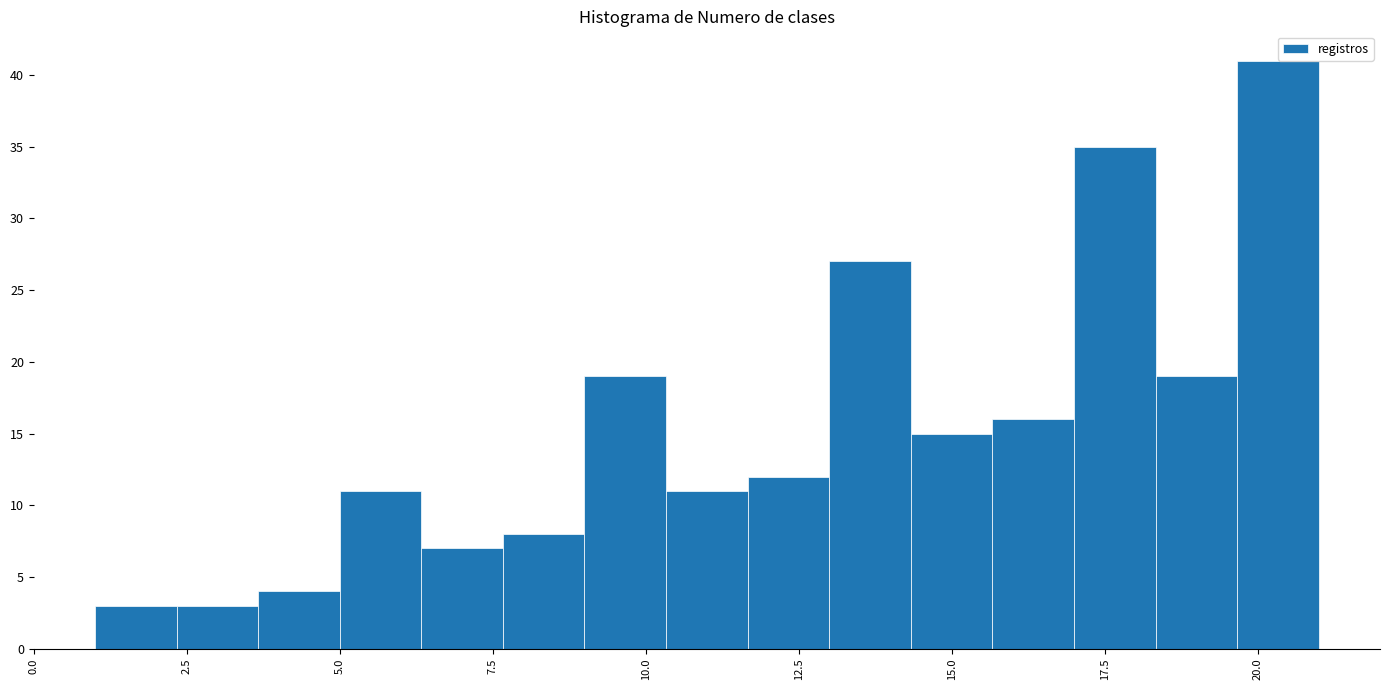

Around what value on the x-axis is the tallest bar? Give the approximate position of its centre, as read against the axis.

20.5